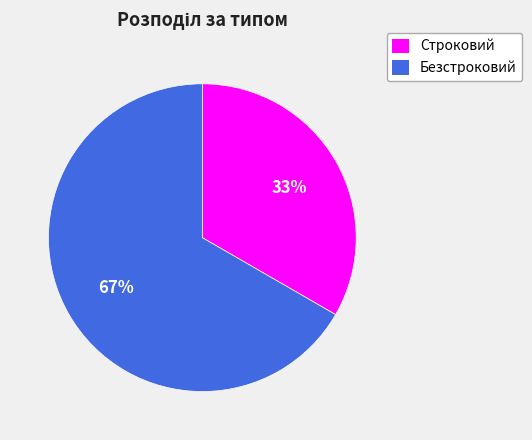

Is it true that Строковий is 33% of the pie?

True